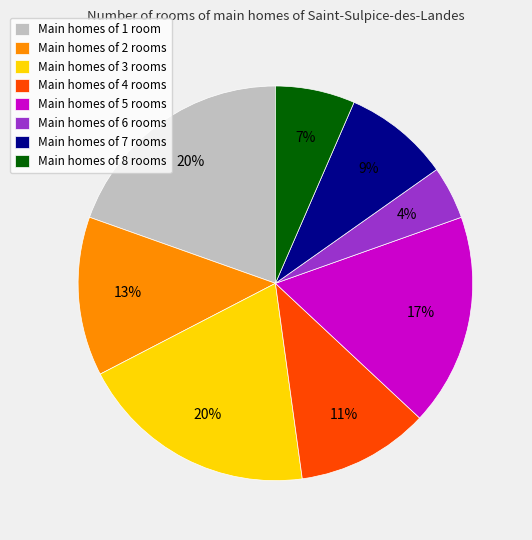

Is it true that Main homes of 4 rooms is 11% of the pie?

True